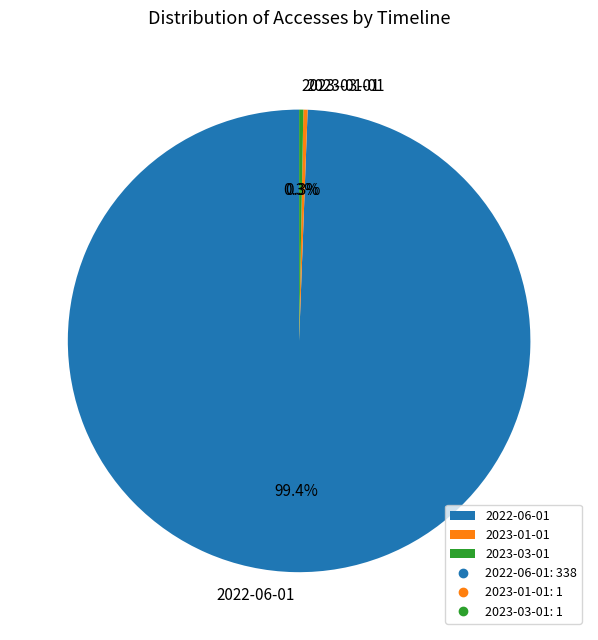

Combined, do 2023-01-01 and 2023-03-01 account for over 50%?

No